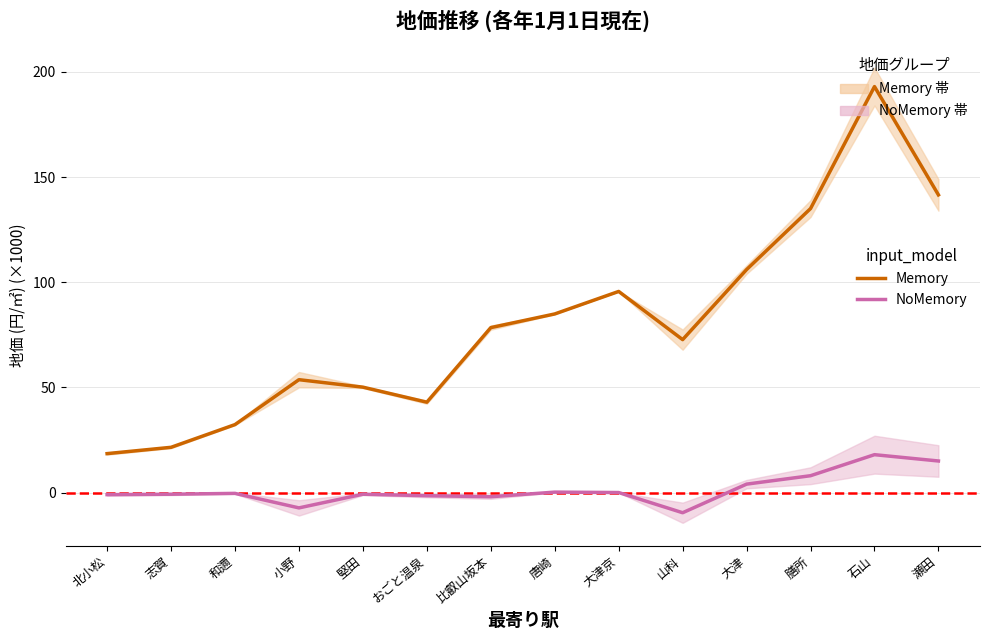

True or false: Memory (平均地価) and NoMemory (令和2-平成28差) cross at least once.

False